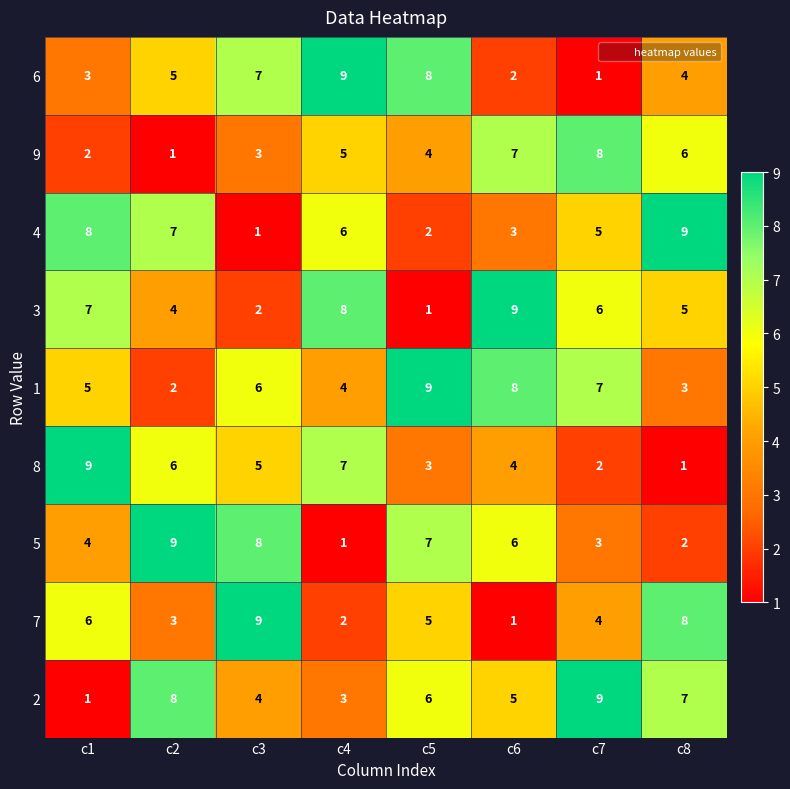

What is the difference between the 4 values at c6 and c8?

6